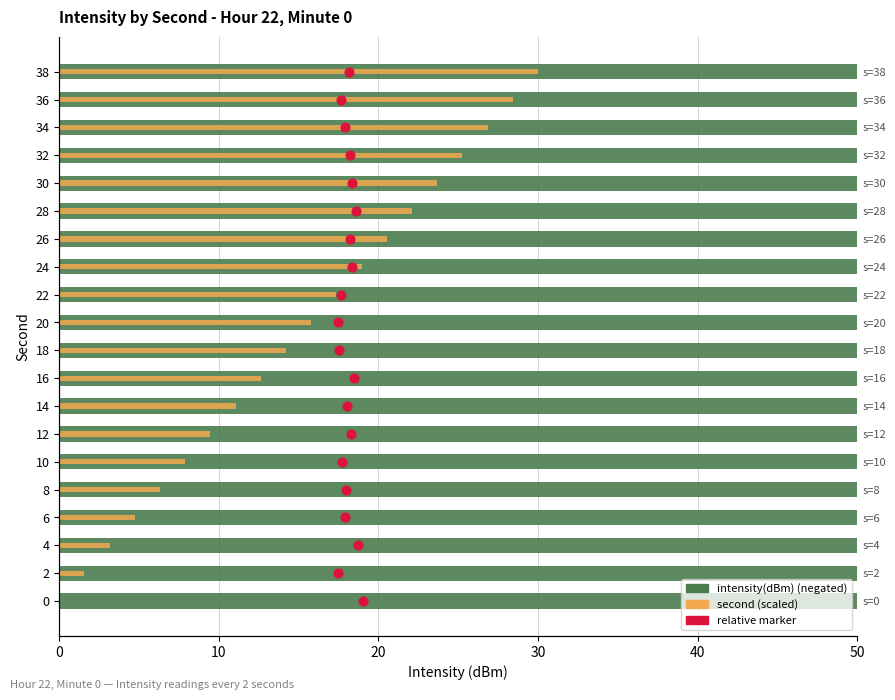

Which series has the widest spread of Y values?

second